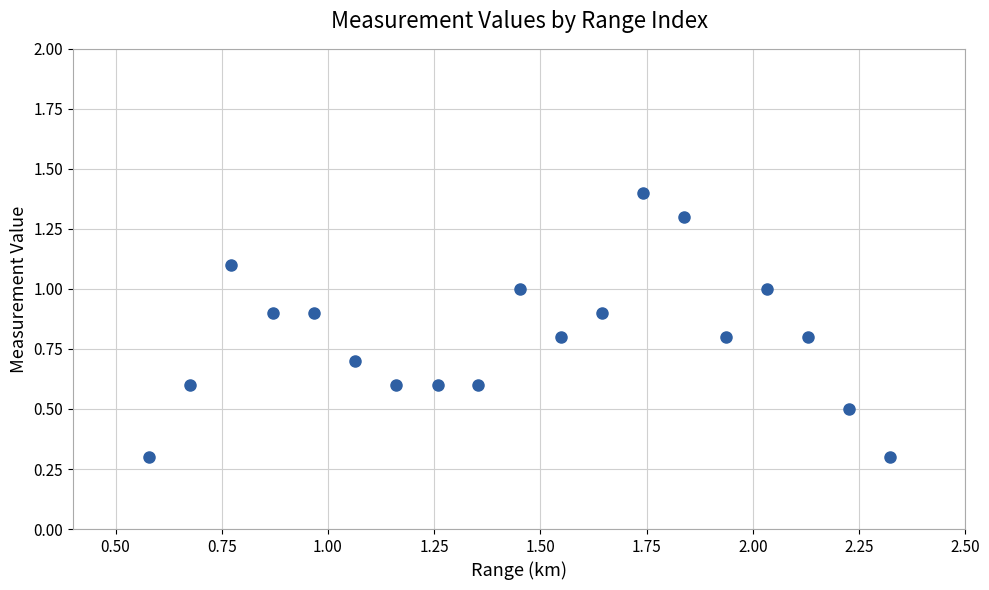

What is the range of Y values (max minus min)?

1.1